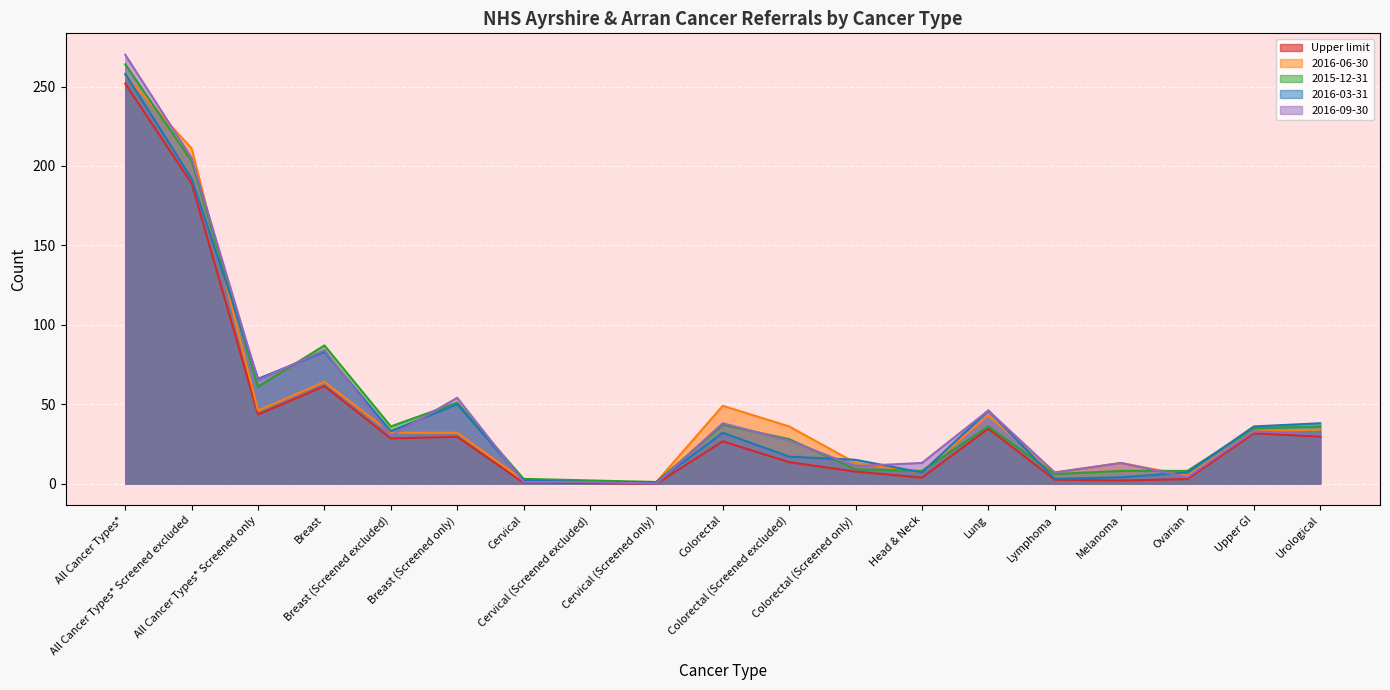

At which label does 2015-12-31 reach its peak?

All Cancer Types*